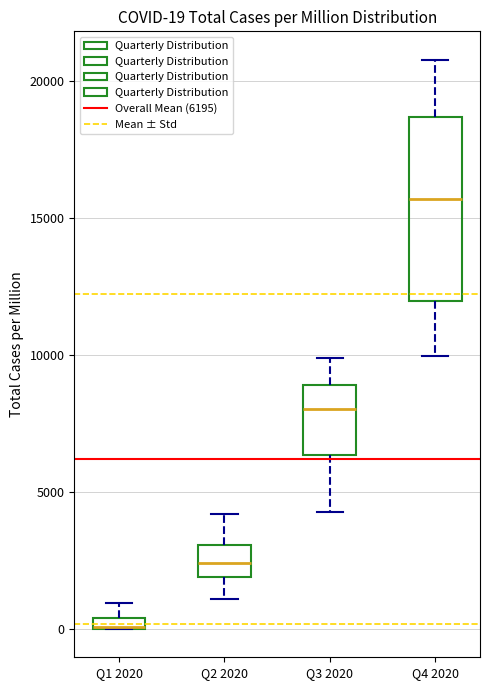

Comparing the boxes themselves (not the whiskers), which one is the tallest?

Q4 2020